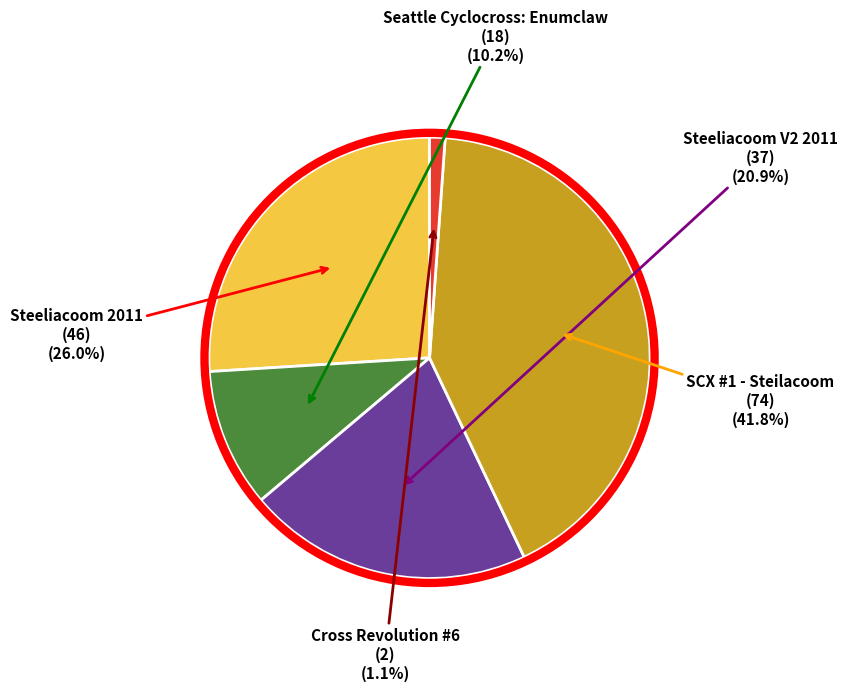

To the nearest percent, what is the difference between the largest and smallest slice percentages?

41%